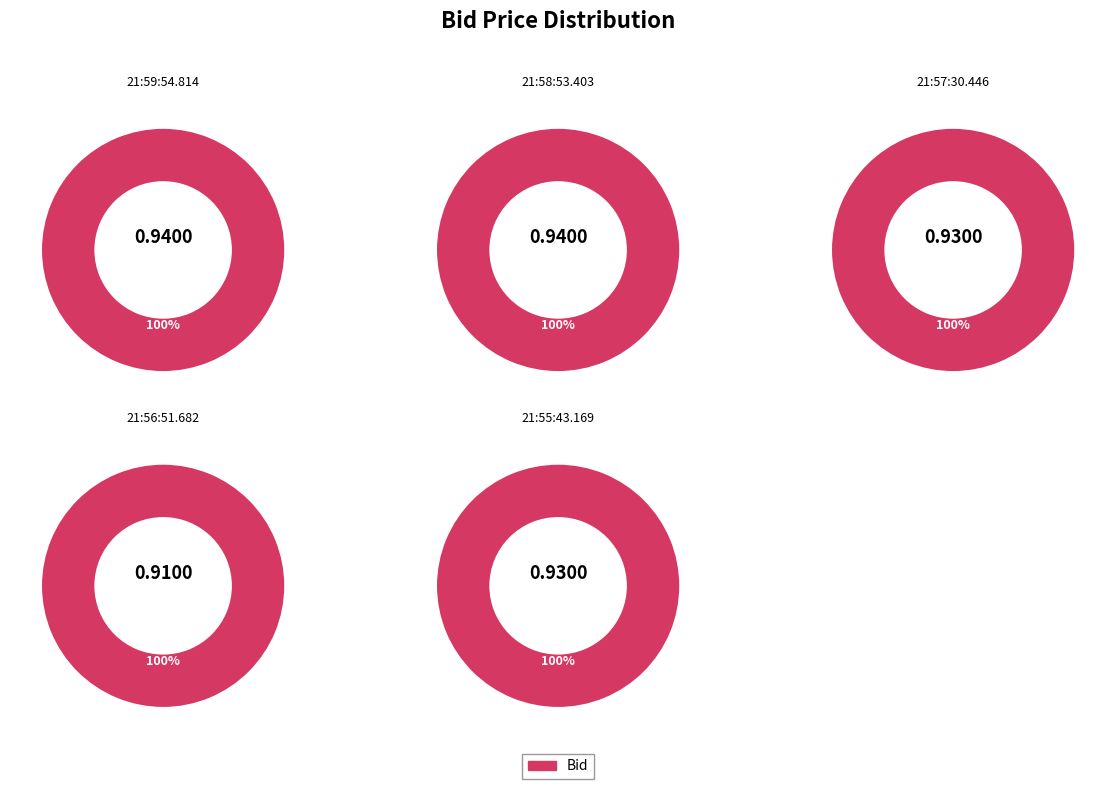

Is it true that 21:59:54.814 is 33% of the pie?

False